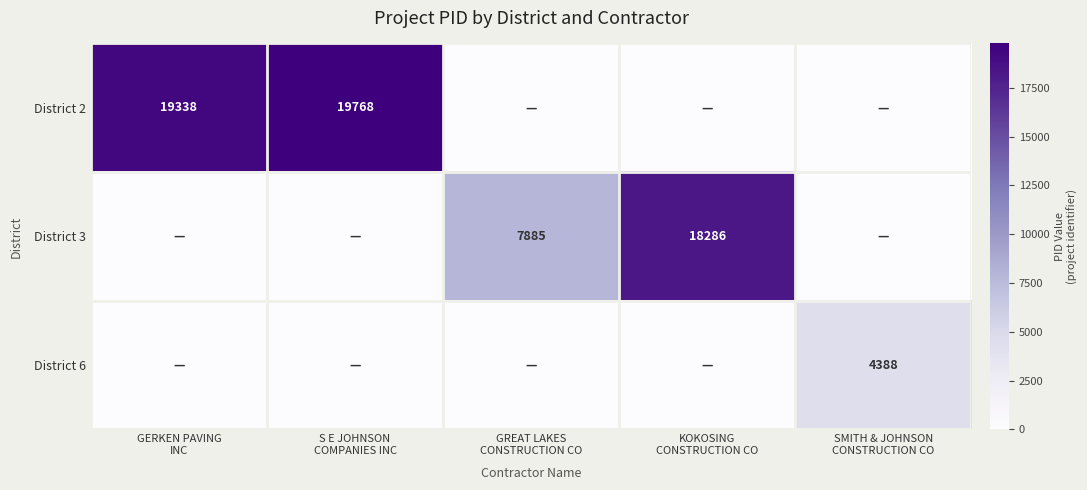

How many series are shown in this chart?

3